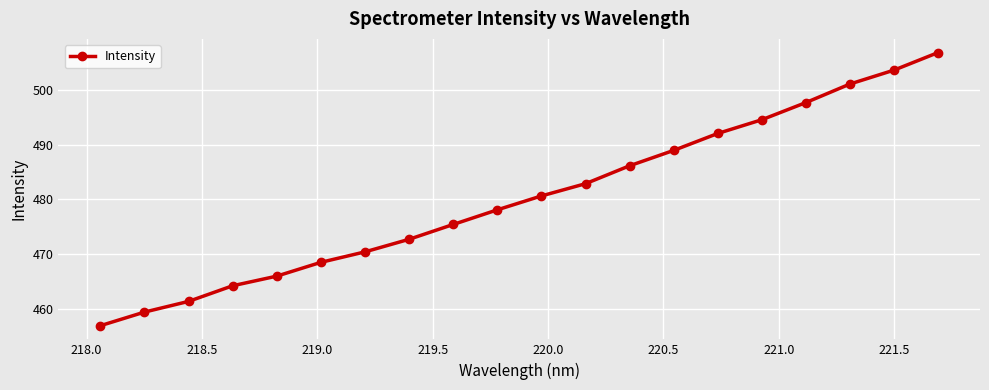

What is the difference between the maximum and minimum values?

49.8